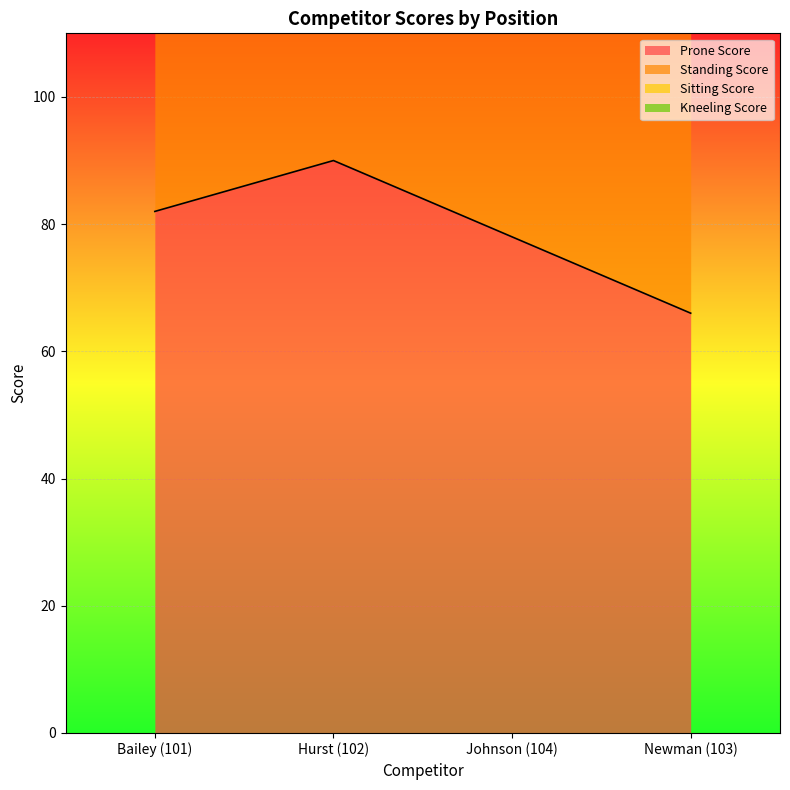

True or false: Prone Score has more than 0 points higher than both neighbors.

True